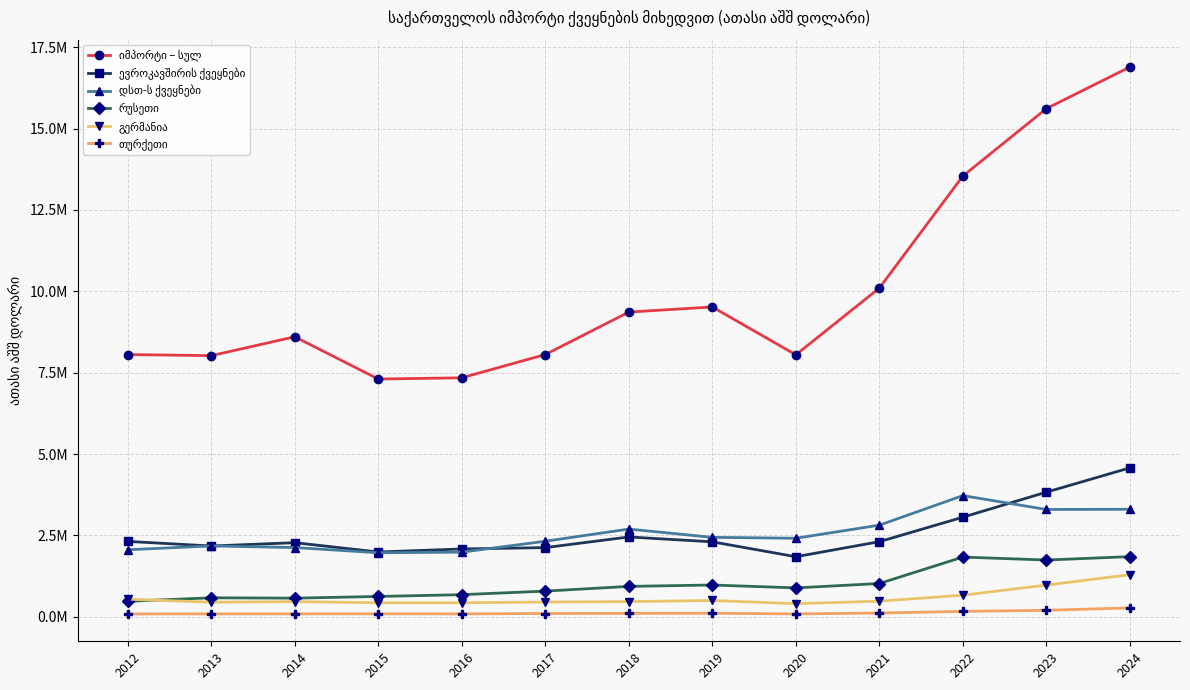

Which series changed the most between 2012 and 2024?

იმპორტი – სულ